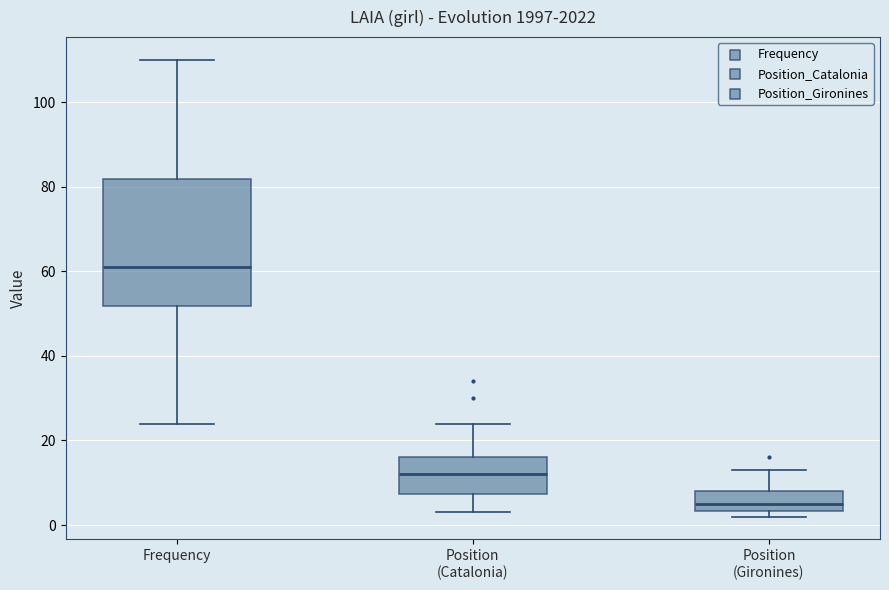

Where is the upper edge of the box for Position (Gironines) on the y-axis? The values are not printed on the chart, so give them approximately, as read against the axis.

8